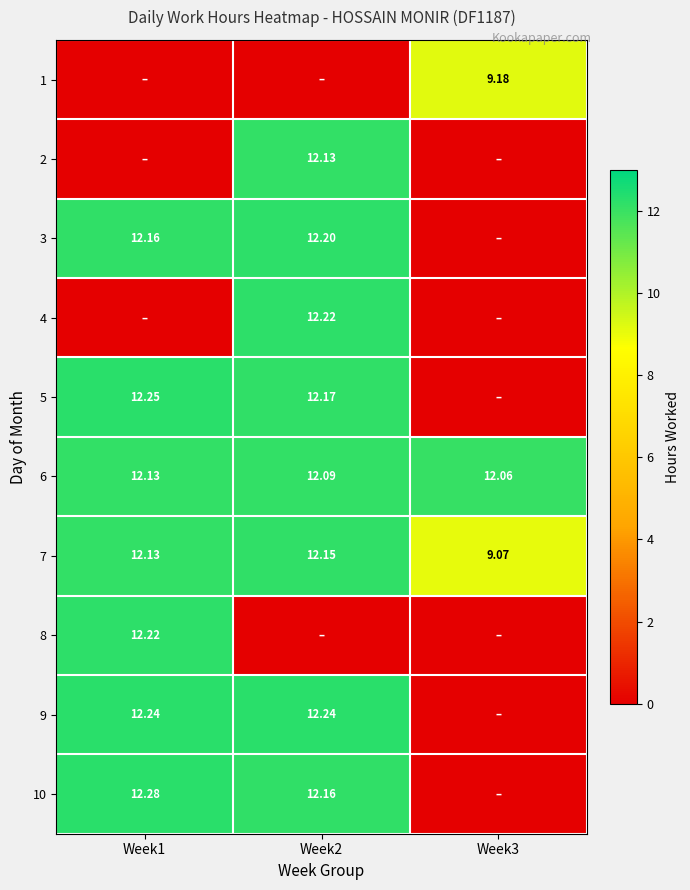

Is the value of 6 at Week2 greater than the value of 9 at Week2?

No